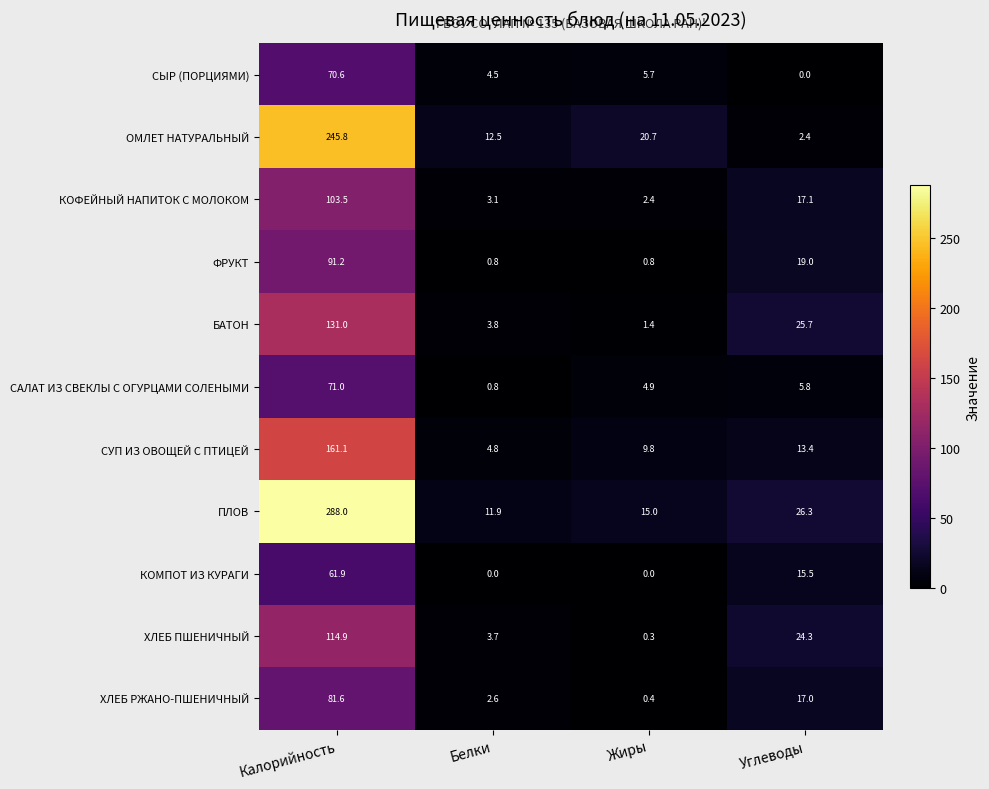

How many values in the ХЛЕБ ПШЕНИЧНЫЙ series exceed 24?

2